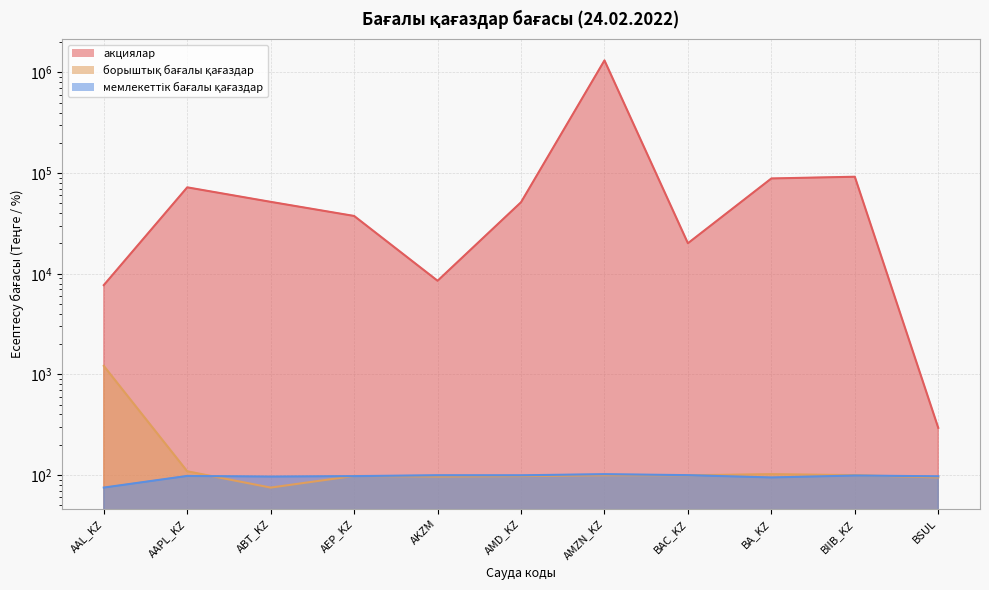

The value of борыштық бағалы қағаздар at ABT_KZ is 129.0. True or false?

False